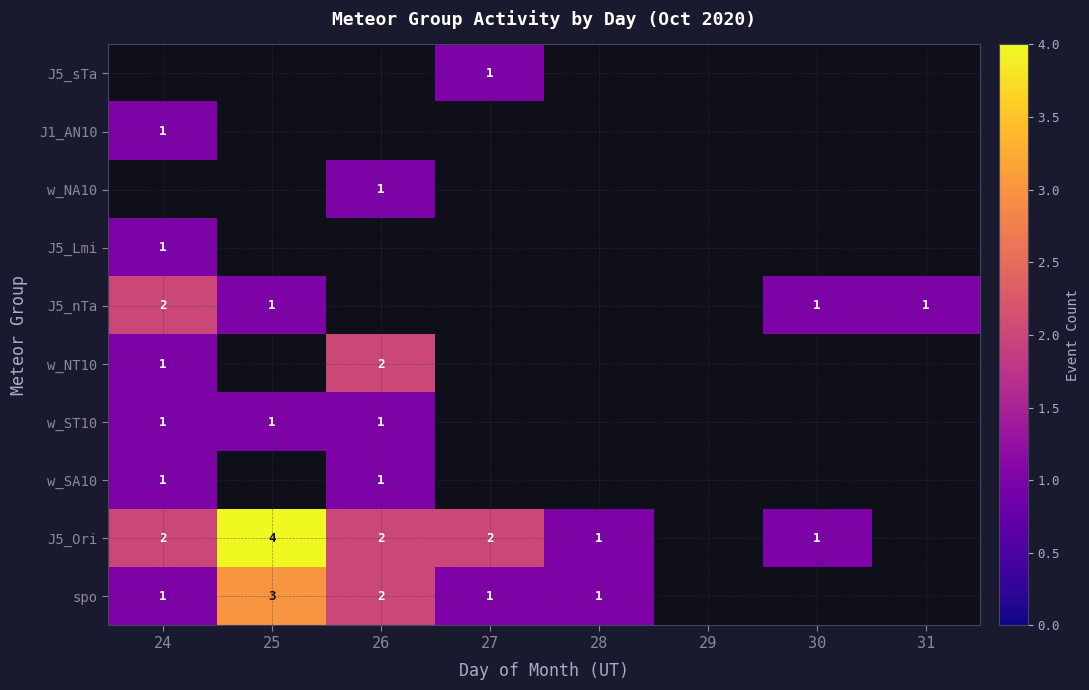

Is it true that spo equals 1 at 24?

True